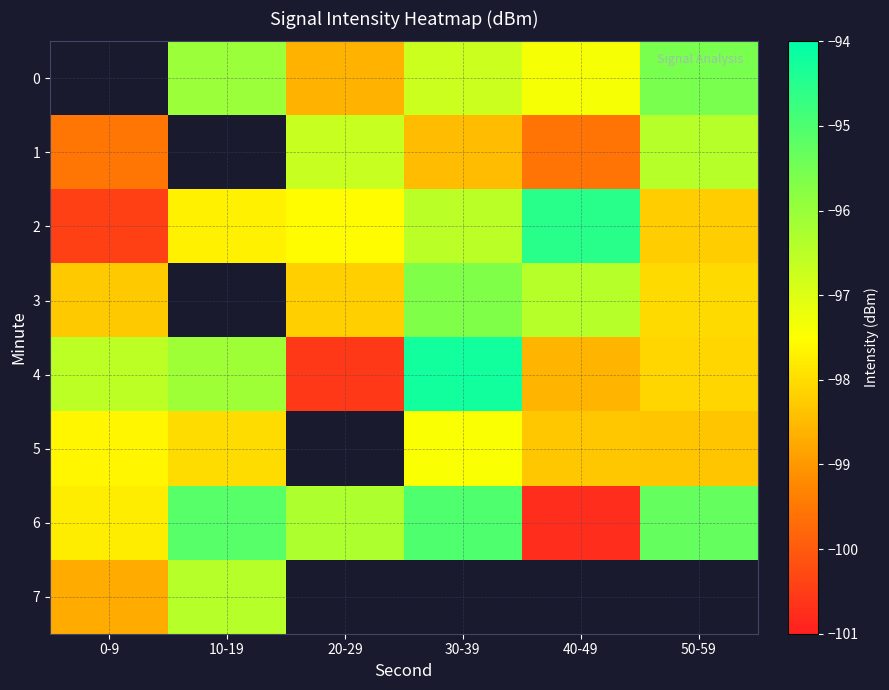

Is it true that 1 equals -96.5 at 50-59?

True